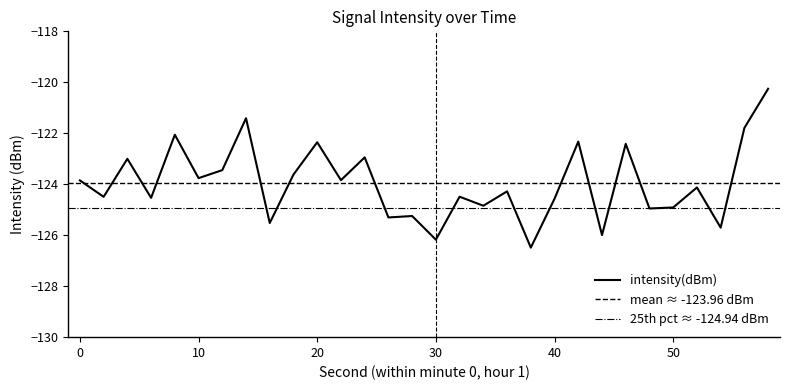

Reading right to left, transcribe all the data shown in this chart.

58=-120.3	56=-121.8	54=-125.7	52=-124.1	50=-124.9	48=-125.0	46=-122.4	44=-126.0	42=-122.3	40=-124.6	38=-126.5	36=-124.3	34=-124.8	32=-124.5	30=-126.2	28=-125.2	26=-125.3	24=-122.9	22=-123.8	20=-122.4	18=-123.6	16=-125.5	14=-121.4	12=-123.4	10=-123.8	8=-122.1	6=-124.5	4=-123.0	2=-124.5	0=-123.8